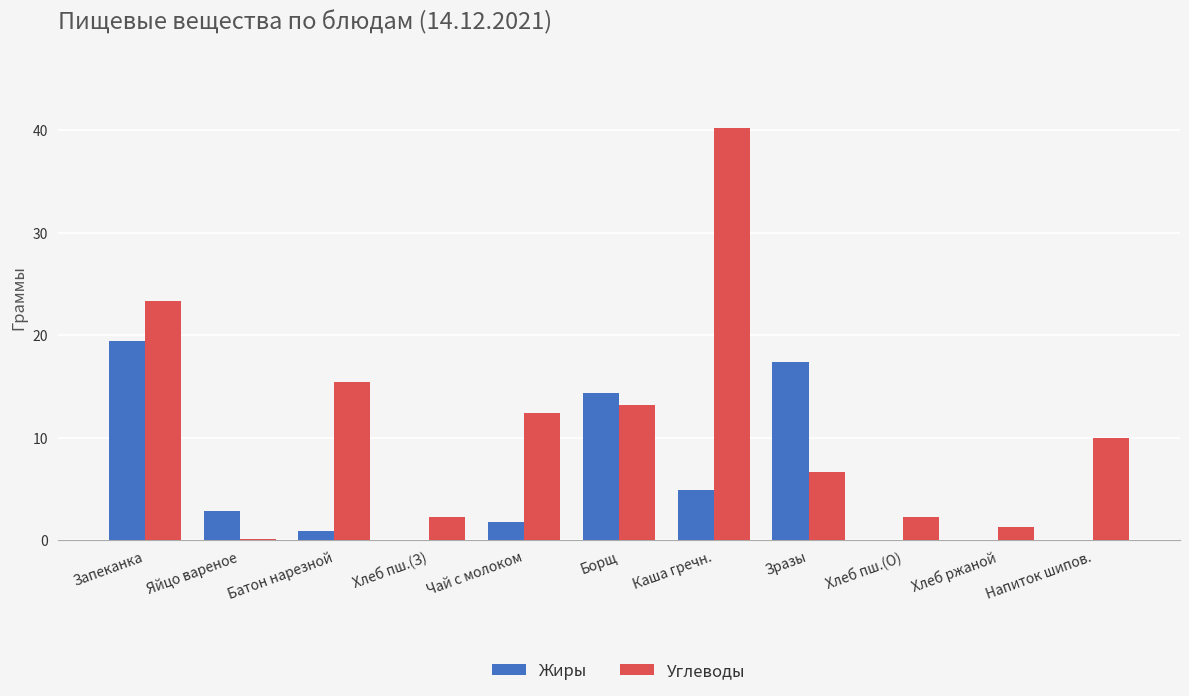

Between Батон нарезной and Борщ, which series saw the biggest shift?

Жиры